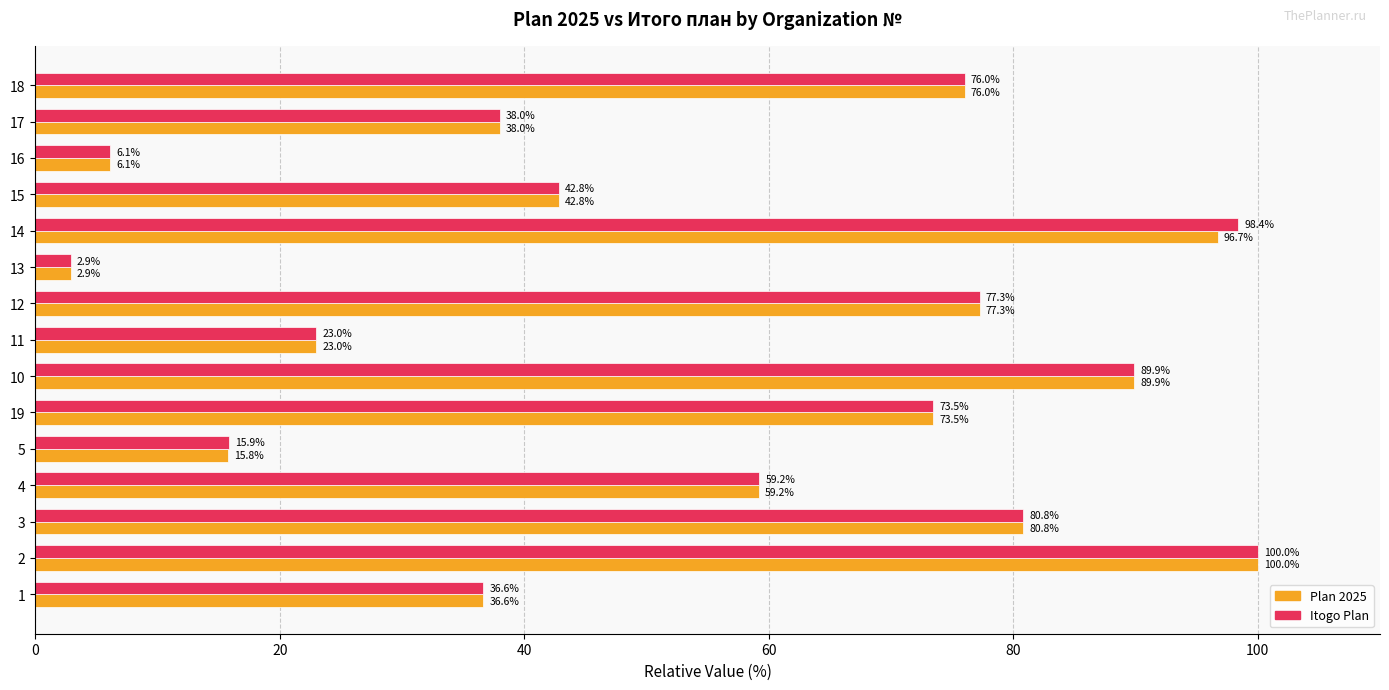

Read the Plan 2025 value at 3.

80.8